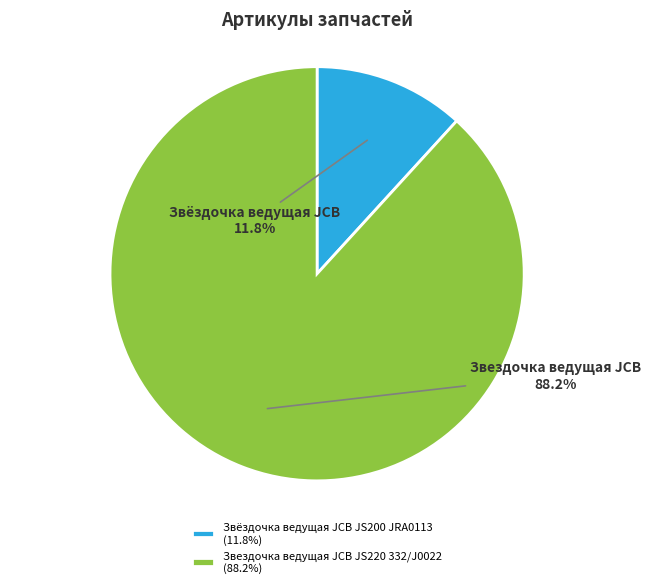

How many slices are in this pie chart?

2